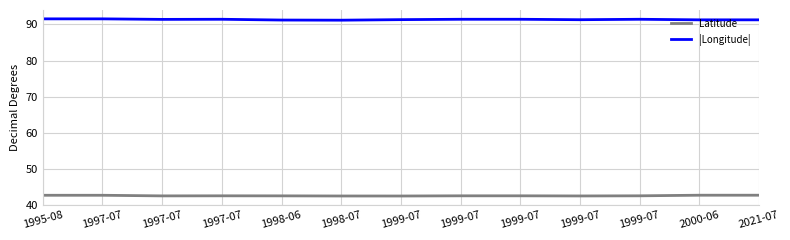

The Latitude series shows 42.5 at 1999-07. True or false?

True